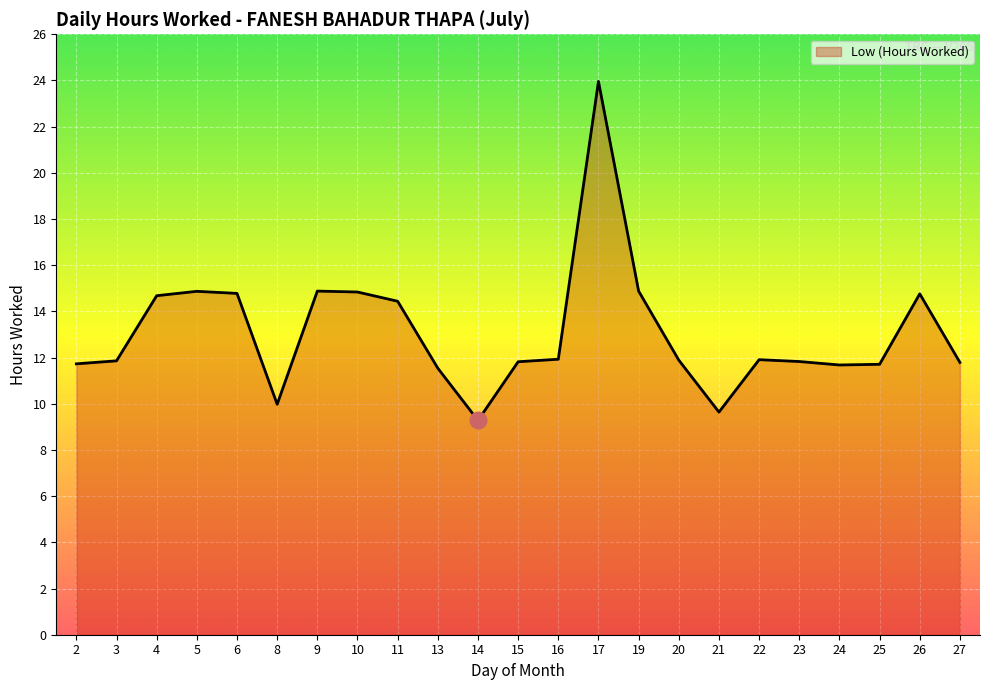

What is the ratio of the value at 25 to the value at 26?

0.8